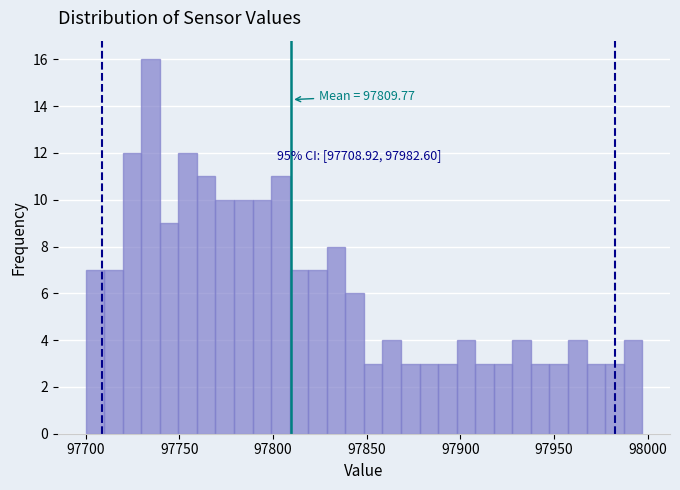

Around what value on the x-axis is the tallest bar? Give the approximate position of its centre, as read against the axis.

97735